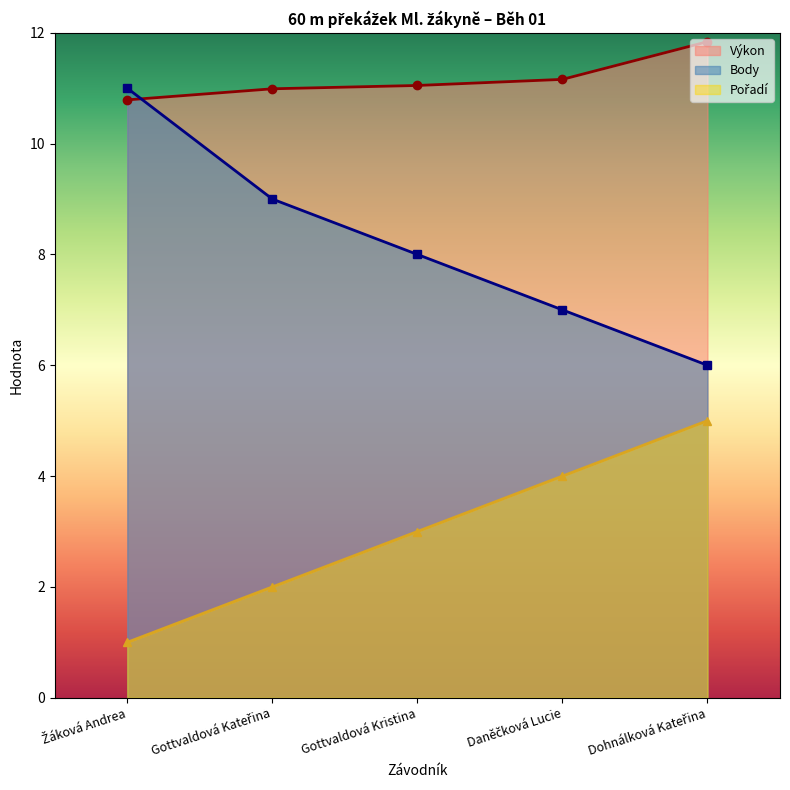

Rank the series at Dohnálková Kateřina from lowest to highest value.

Pořadí, Body, Výkon